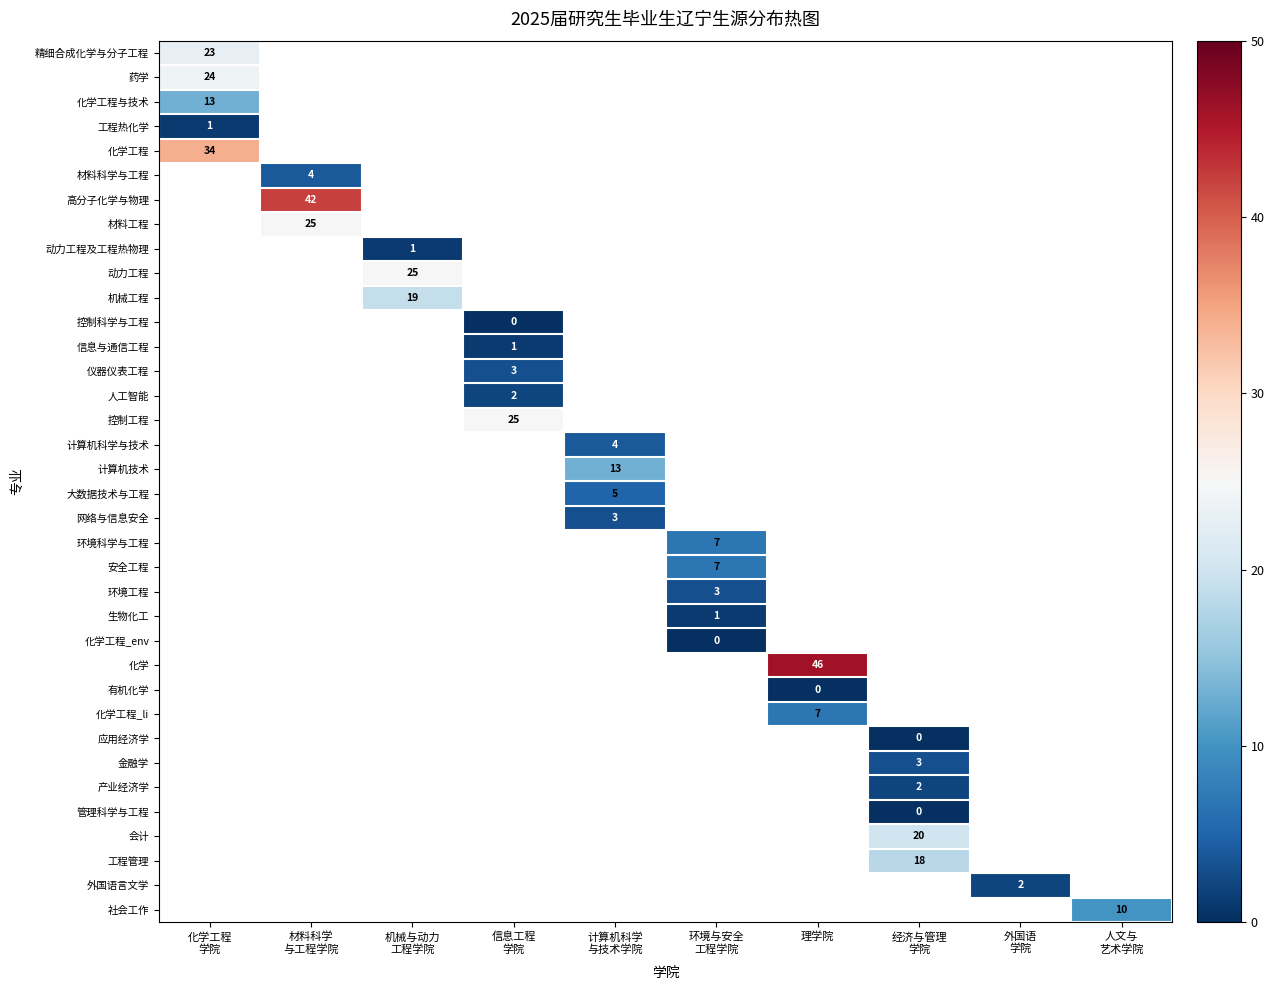

True or false: 化学 has a value of 46 at 理学院.

True